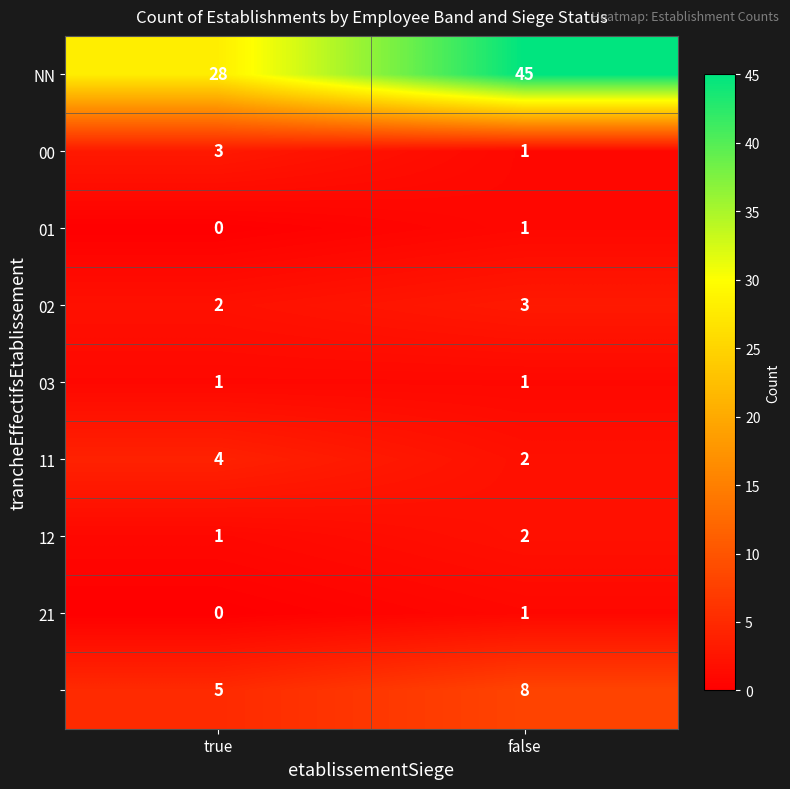

Which category has the highest value across all series?

false